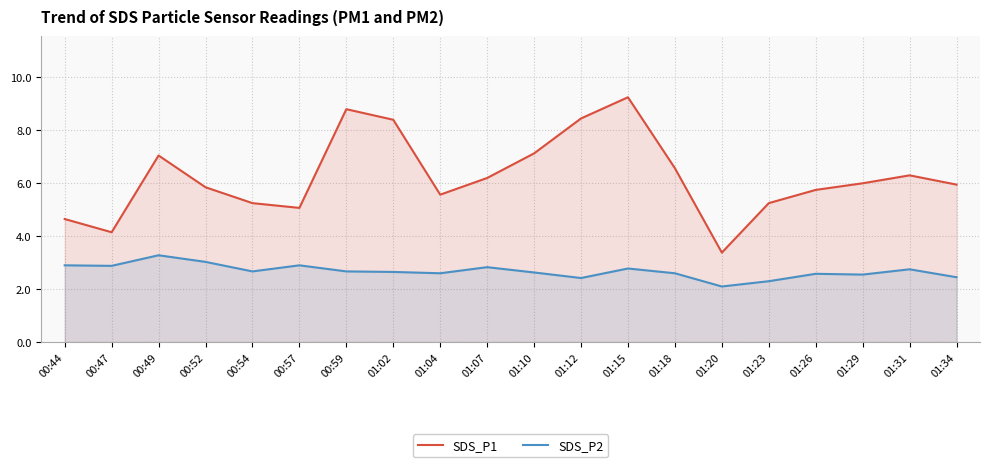

True or false: SDS_P1 and SDS_P2 cross at least once.

False